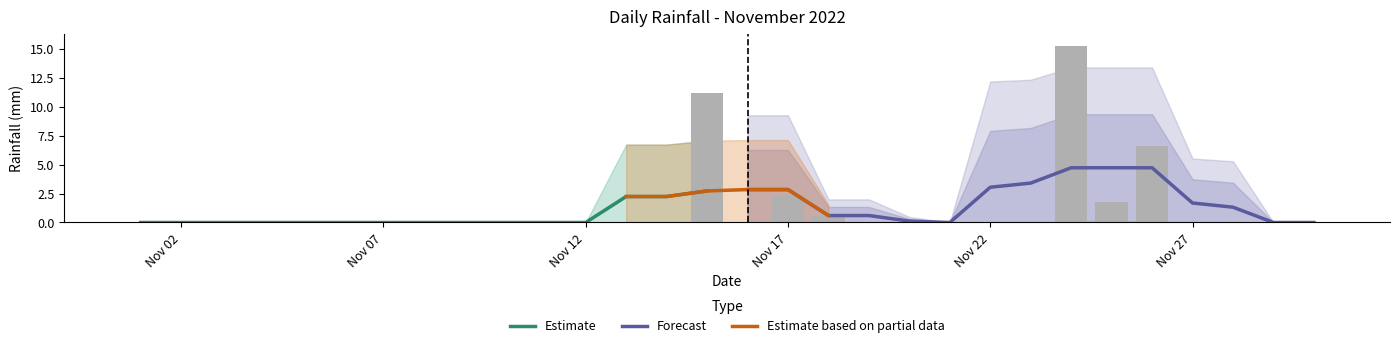

How many values are above zero?

6